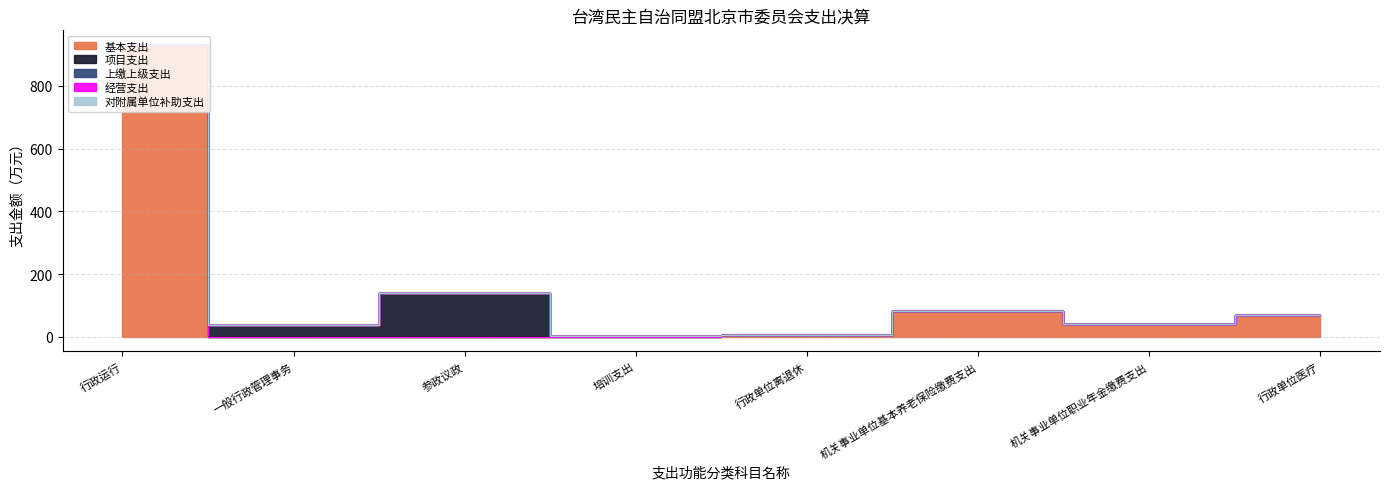

Where is the first local maximum for 项目支出?

参政议政